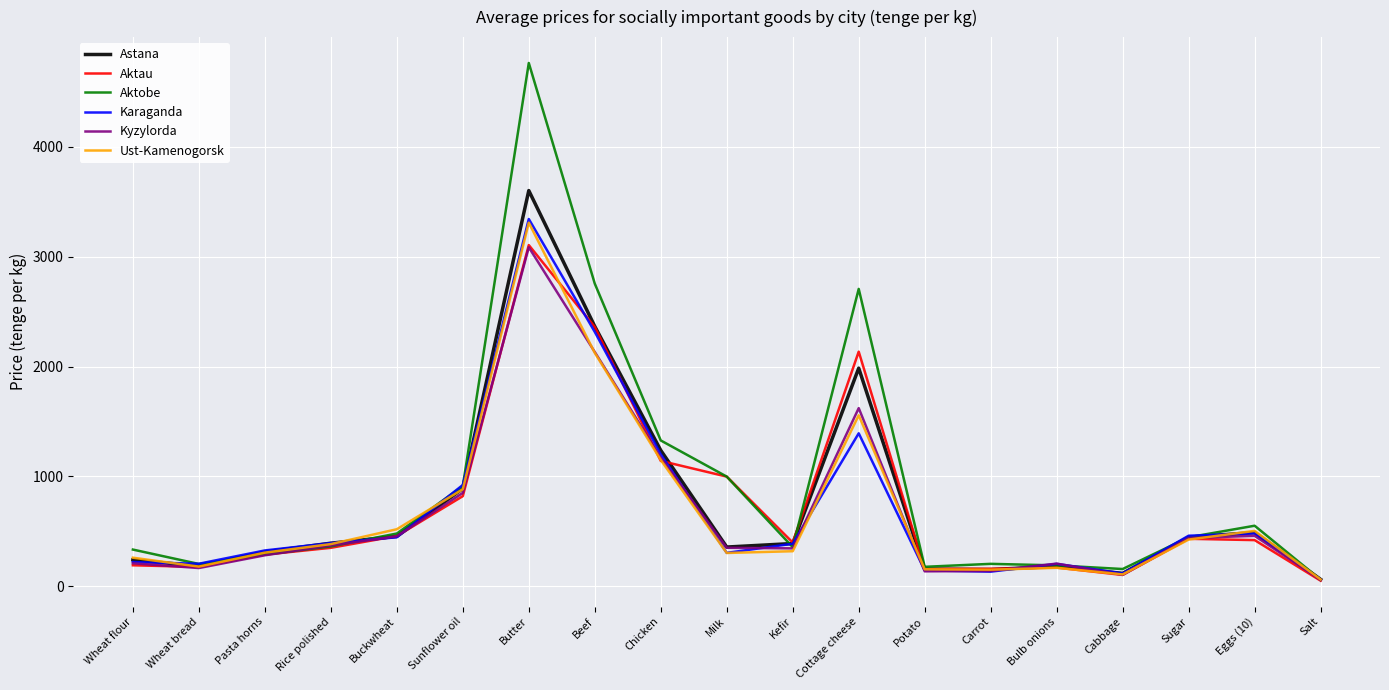

What is the total value across all series at Beef?

14056